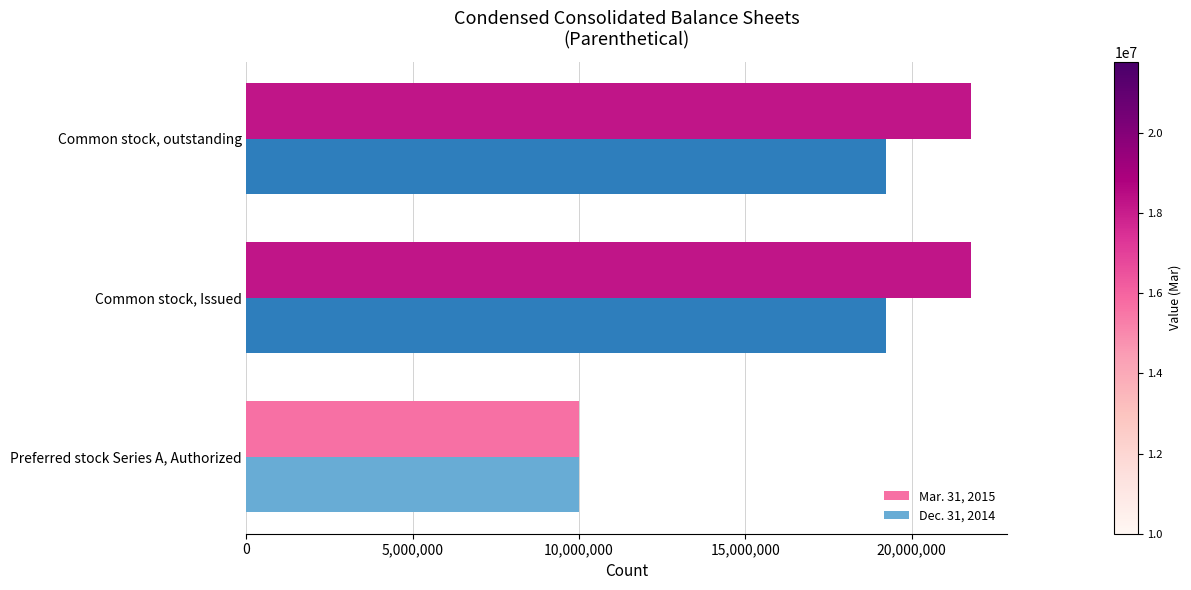

What is the total value across all series at Preferred stock Series A, Authorized?

20000000